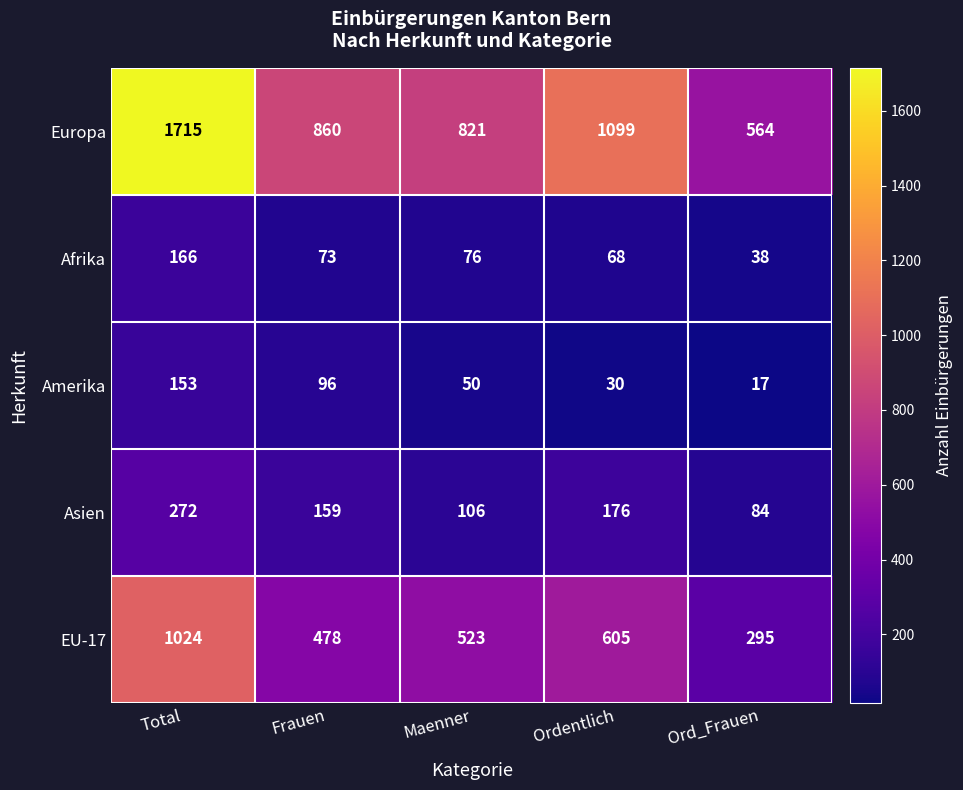

What is the sum of the Europa values at Frauen and Ordentlich?

1959